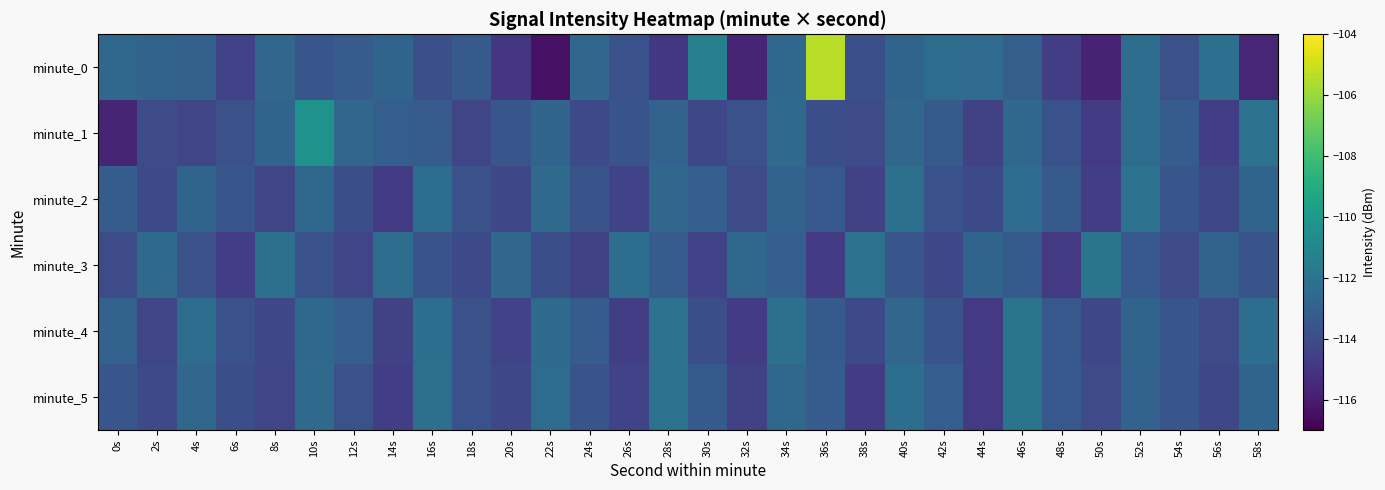

What is the smallest value displayed?

-116.4